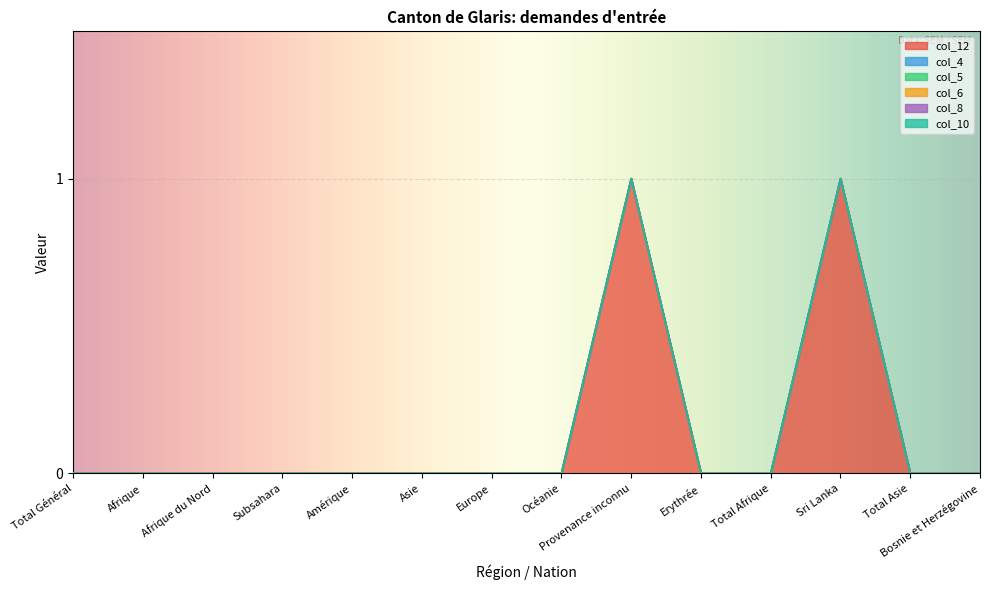

What is the label of the 6th point from the right?

Provenance inconnu